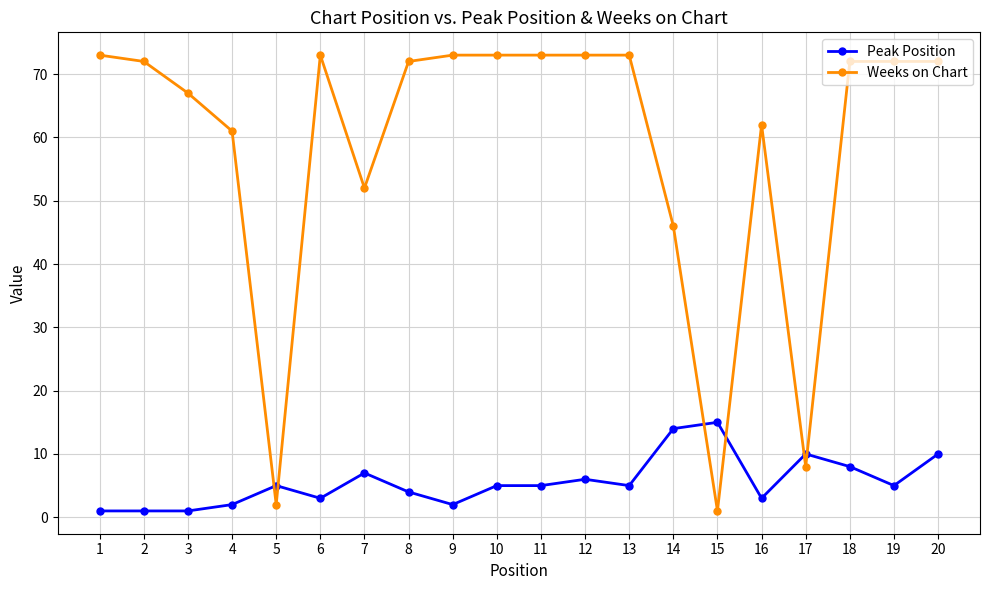

After their last crossing, which series has the higher values: Peak Position or Weeks on Chart?

Weeks on Chart